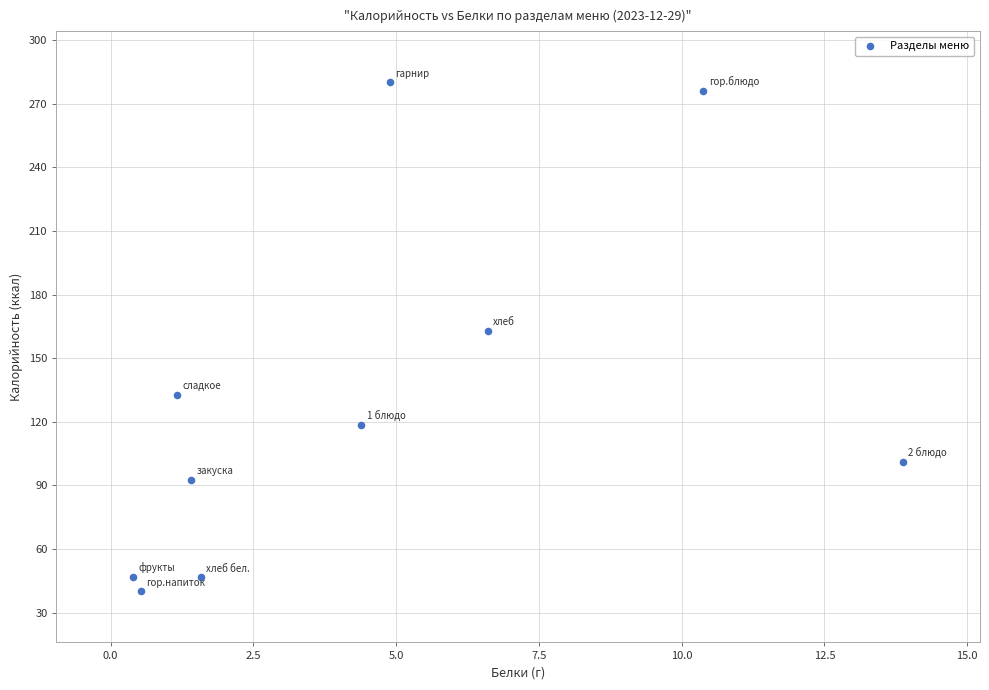

What is the range of X values (max minus min)?

13.5